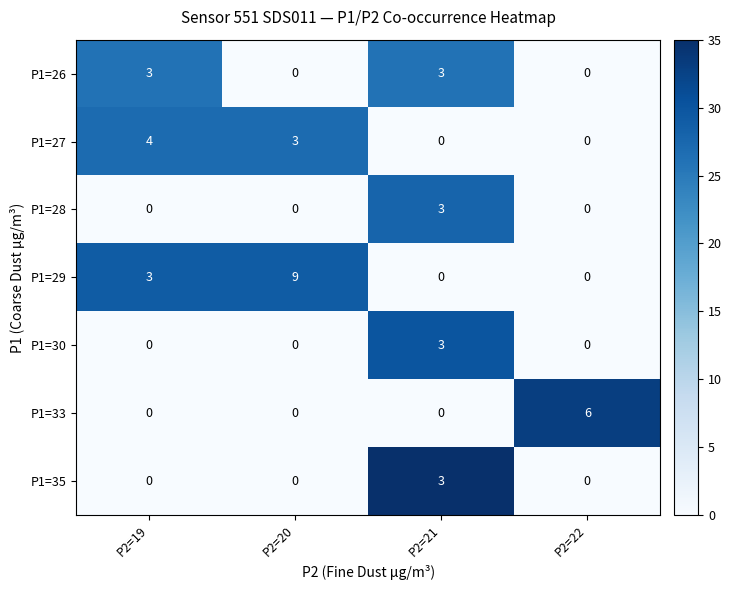

What is the maximum value shown in the chart?

9